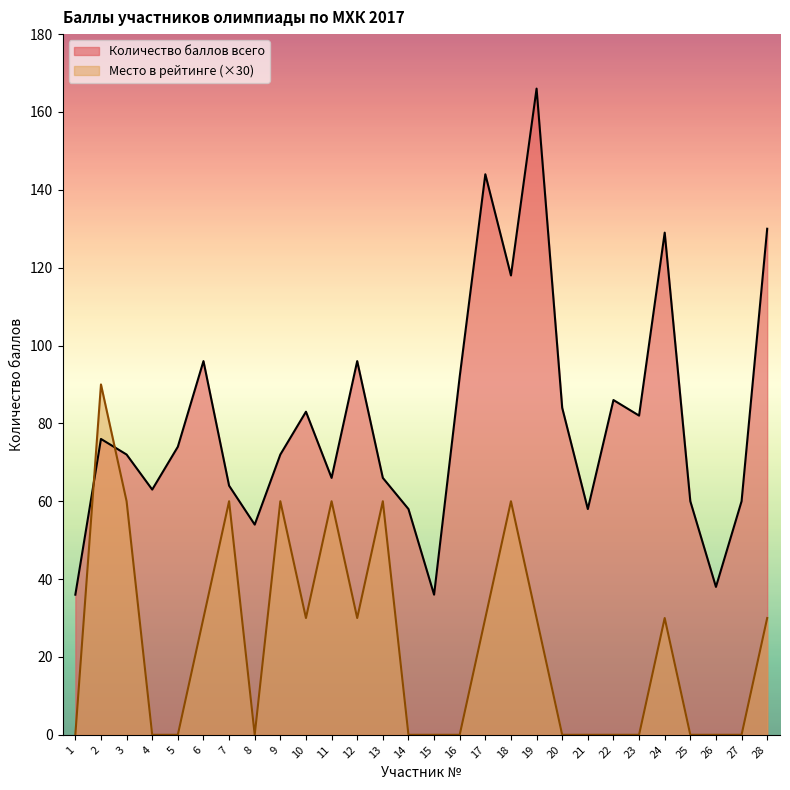

True or false: Место в рейтинге has more than 0 points higher than both neighbors.

True